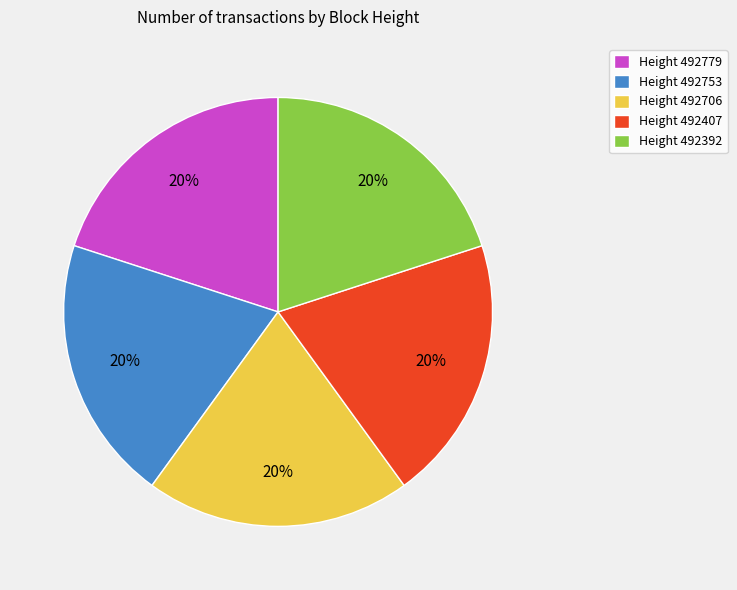

Count the number of slices in the pie.

5